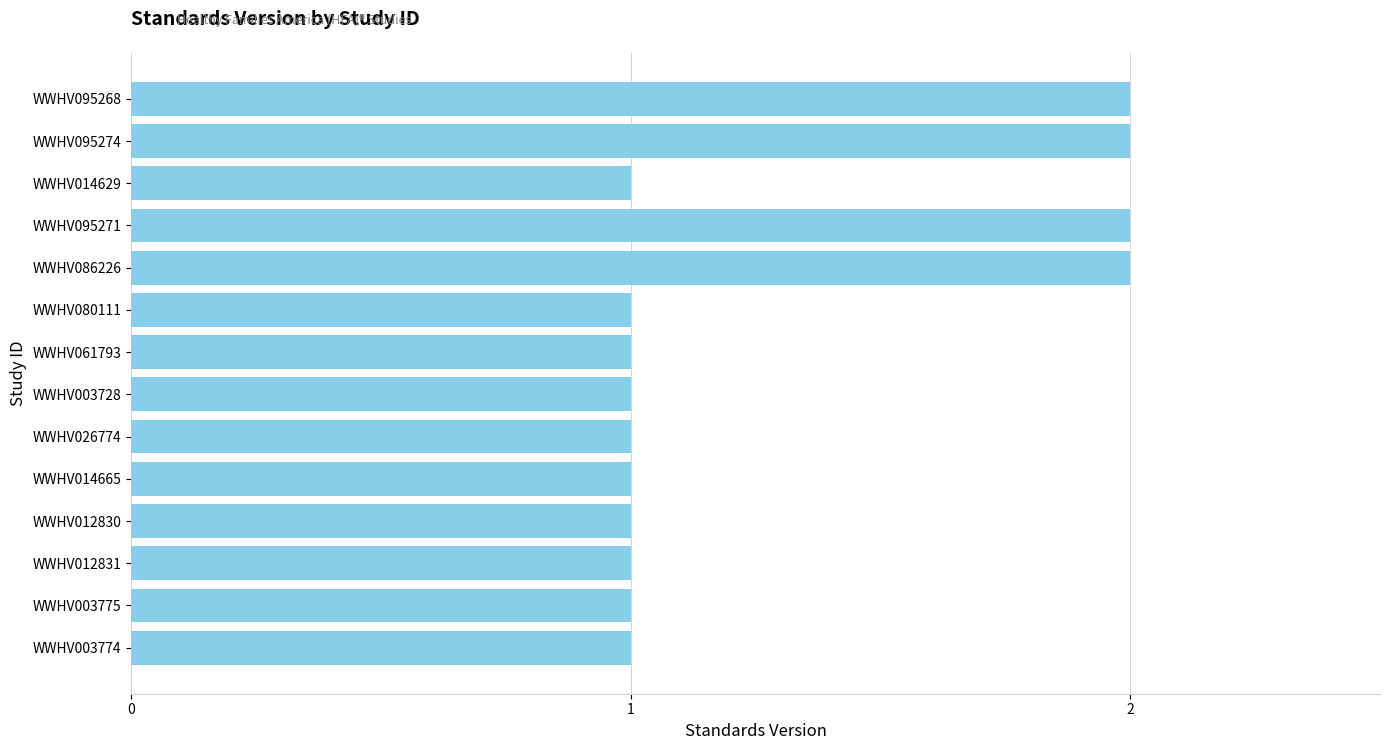

Does the chart contain stacked bars?

No